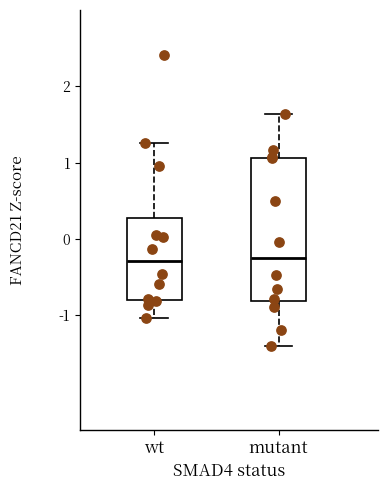

Where does the median line of the box for wt sit on the y-axis? The values are not printed on the chart, so give them approximately, as read against the axis.

-0.3